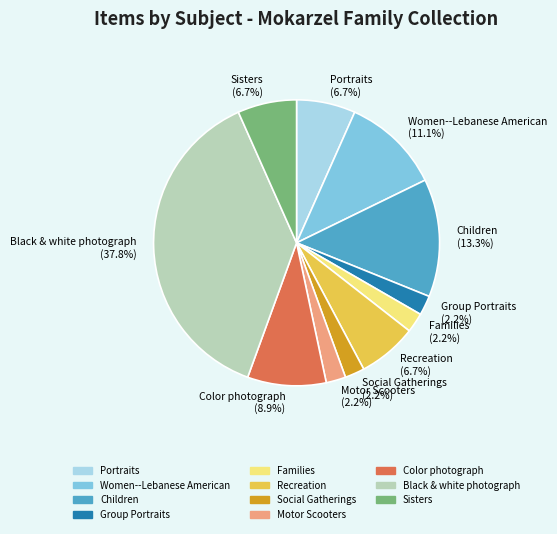

Which category has the biggest portion of the pie?

Black & white photograph